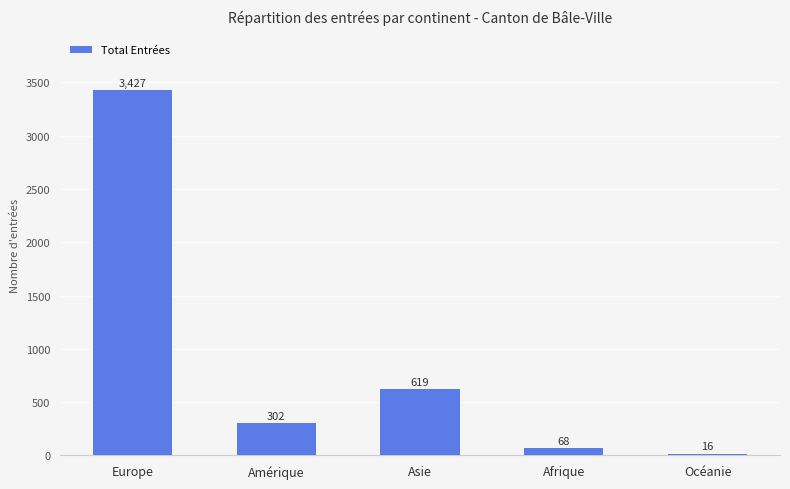

Where does the data first go above 302?

Europe